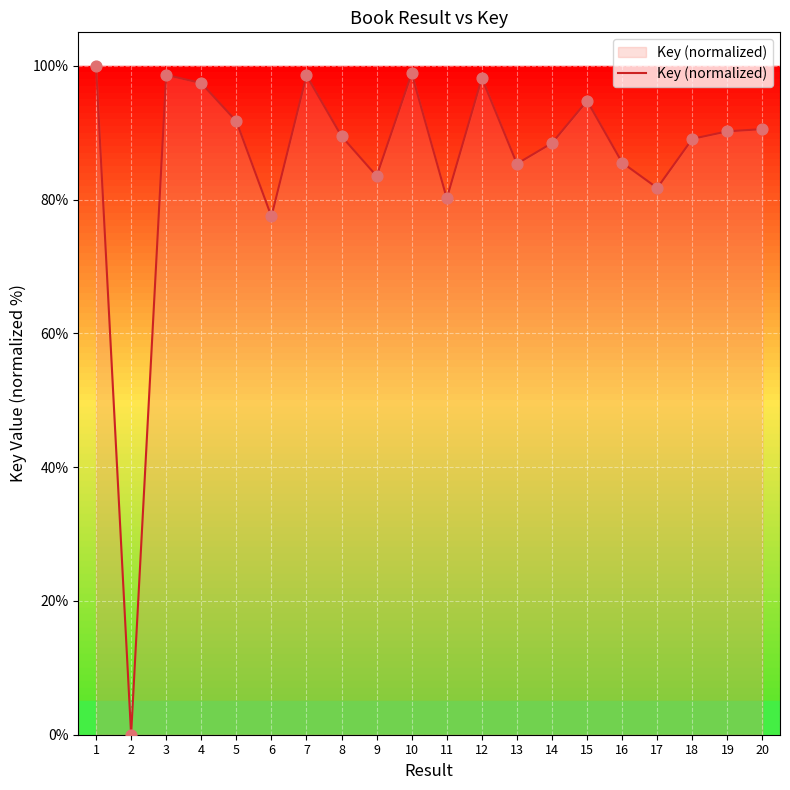

Between 5 and 4, which is larger?

4